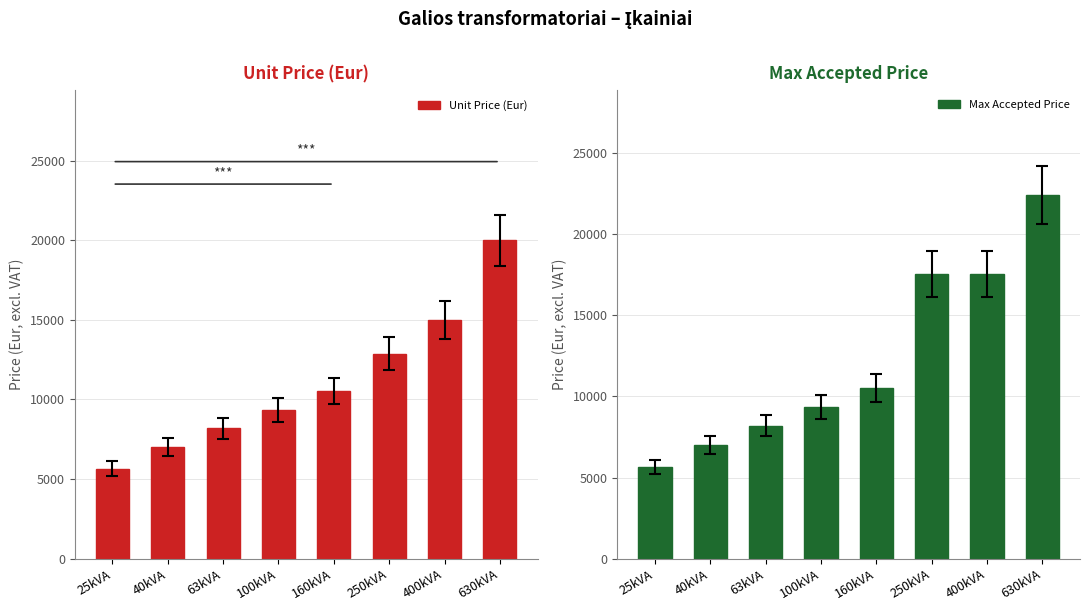

Which series has the largest total across all categories?

Max Accepted Price